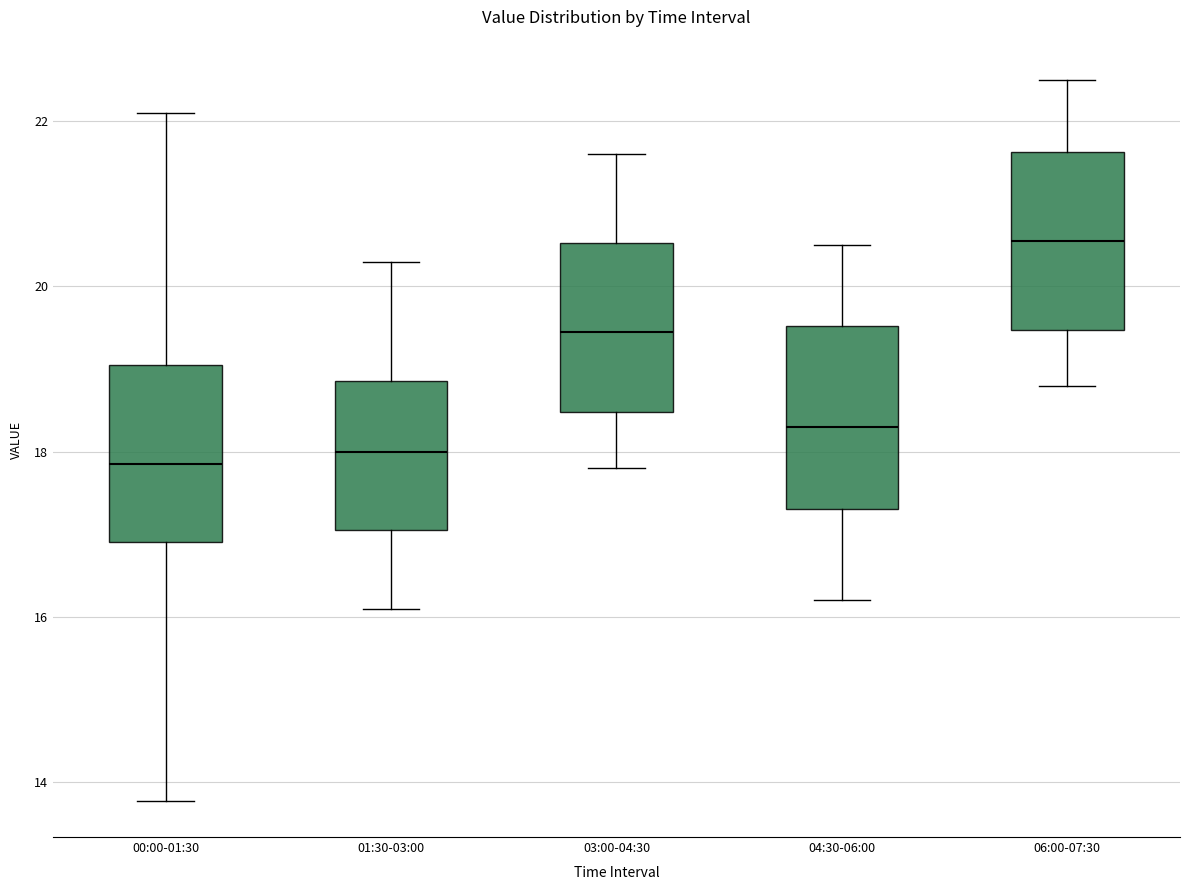

Reading left to right, read every box against the y-axis: the position of its median line, the range the box covers, and the ends of its whiskers. The values are not printed on the chart, so give them approximately, as read against the axis.

00:00-01:30: median 17.8, box 17.0 to 19.0, whiskers 13.8 to 22.2
01:30-03:00: median 18.0, box 17.0 to 18.8, whiskers 16.2 to 20.4
03:00-04:30: median 19.4, box 18.4 to 20.6, whiskers 17.8 to 21.6
04:30-06:00: median 18.4, box 17.4 to 19.6, whiskers 16.2 to 20.6
06:00-07:30: median 20.6, box 19.4 to 21.6, whiskers 18.8 to 22.6